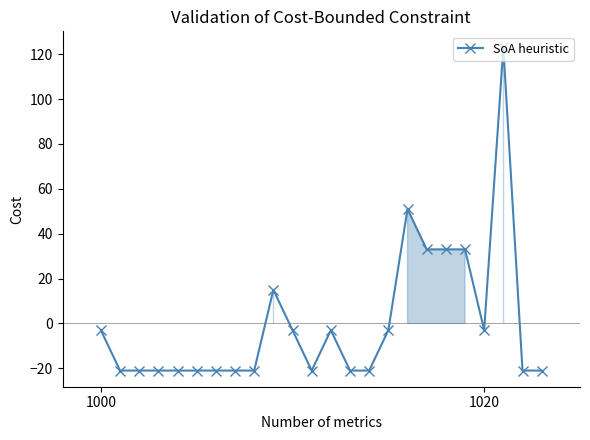

Reading left to right, extract all data points from this chart.

-3.0	-21.0	-21.0	-21.0	-21.0	-21.0	-21.0	-21.0	-21.0	15.0	-3.0	-21.0	-3.0	-21.0	-21.0	-3.0	51.0	33.0	33.0	33.0	-3.0	123.0	-21.0	-21.0